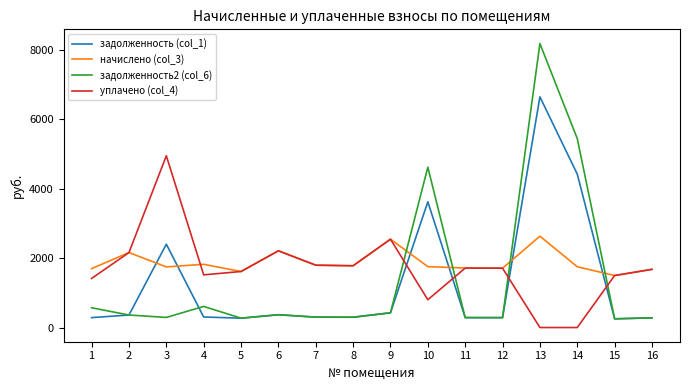

Is this an area chart (filled region under the line)?

No